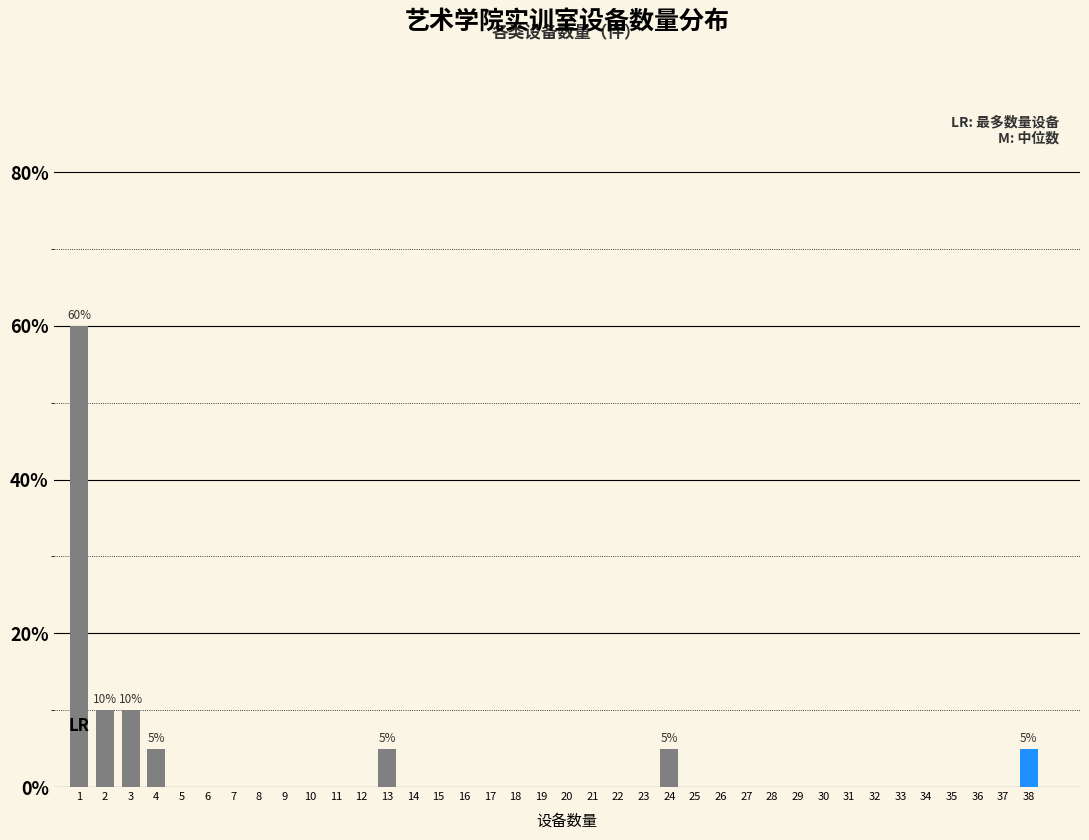

Which range on the x-axis has the tallest bar?

0.5 to 1.5